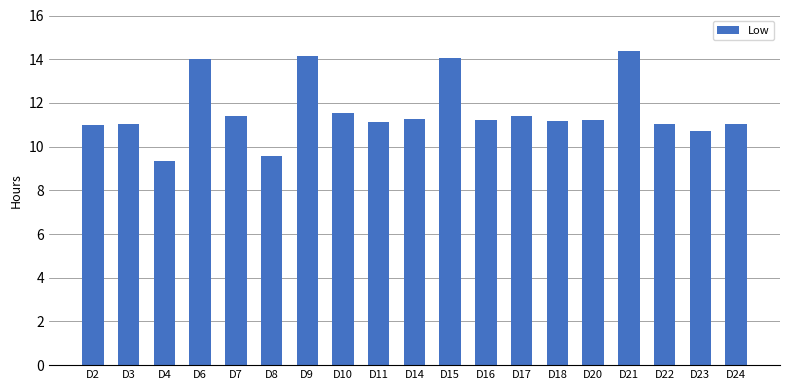

What value does the data have at D4?

9.3